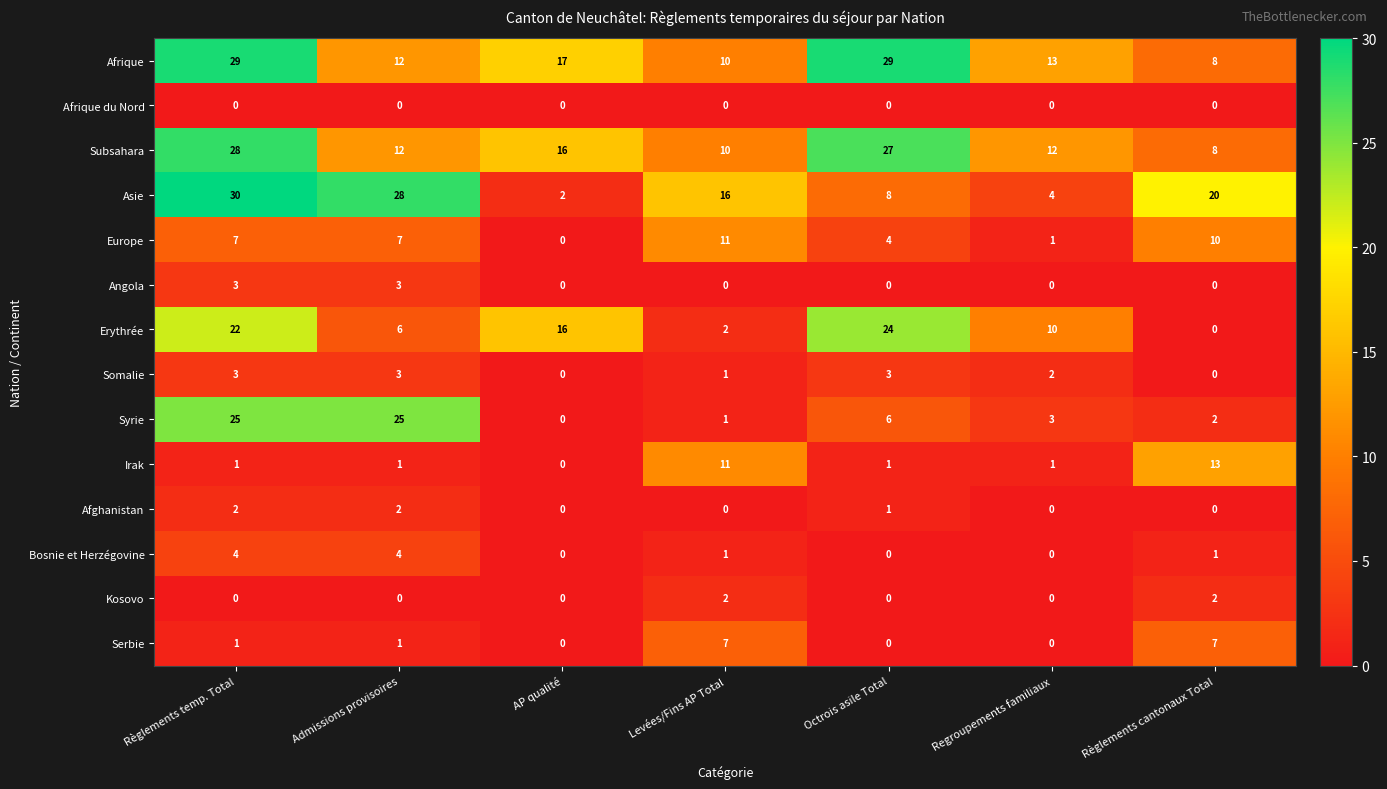

Is it true that Europe equals 0 at AP qualité?

True